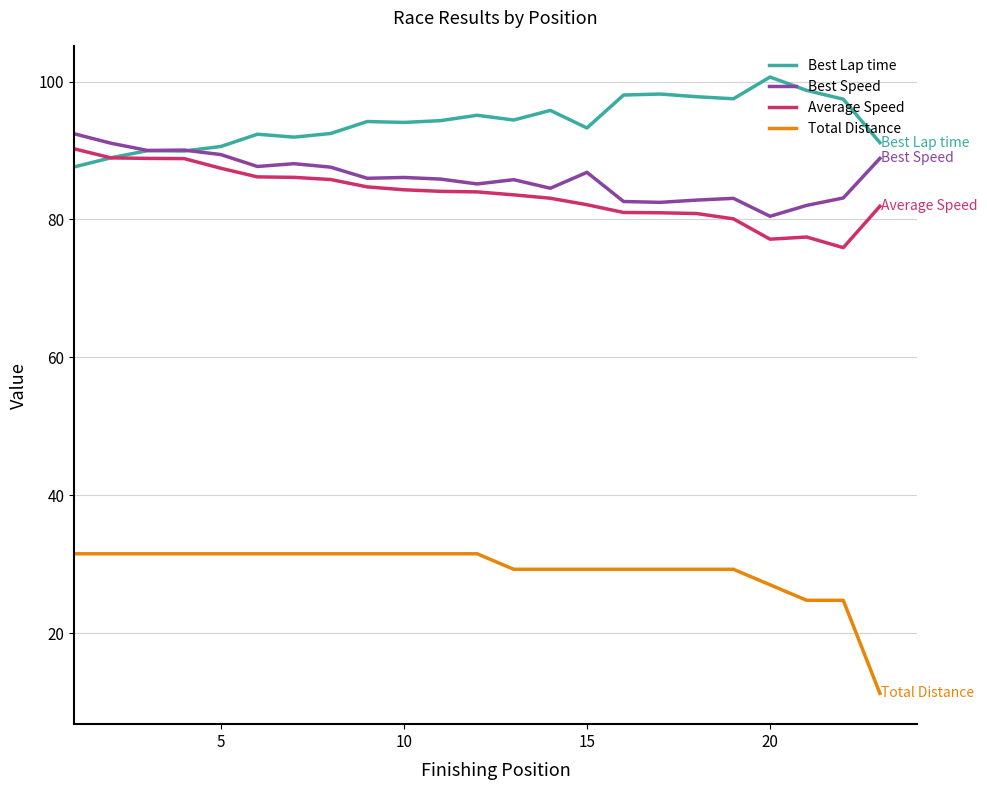

Which series has the largest range (max minus min)?

Total Distance